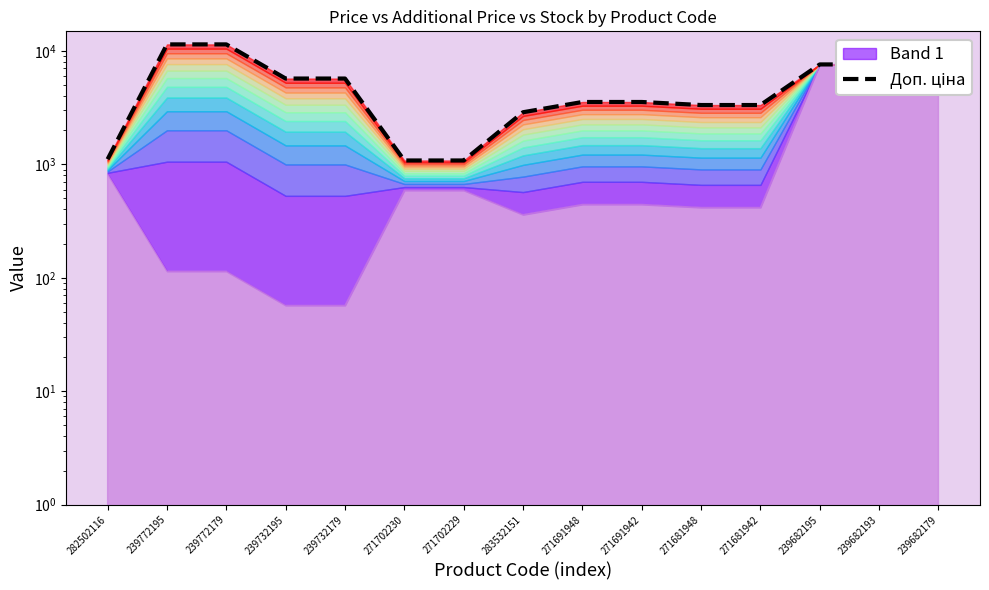

Which category has the lowest value across all series?

271702230